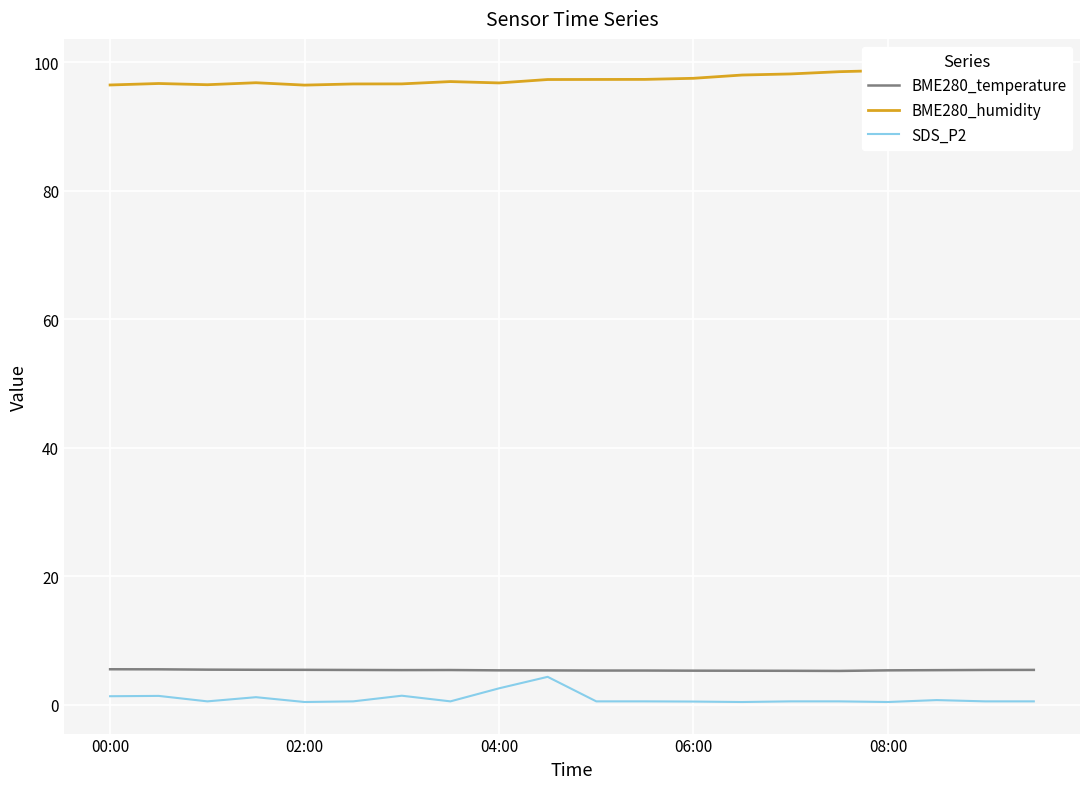

What is the smallest value displayed?

0.4